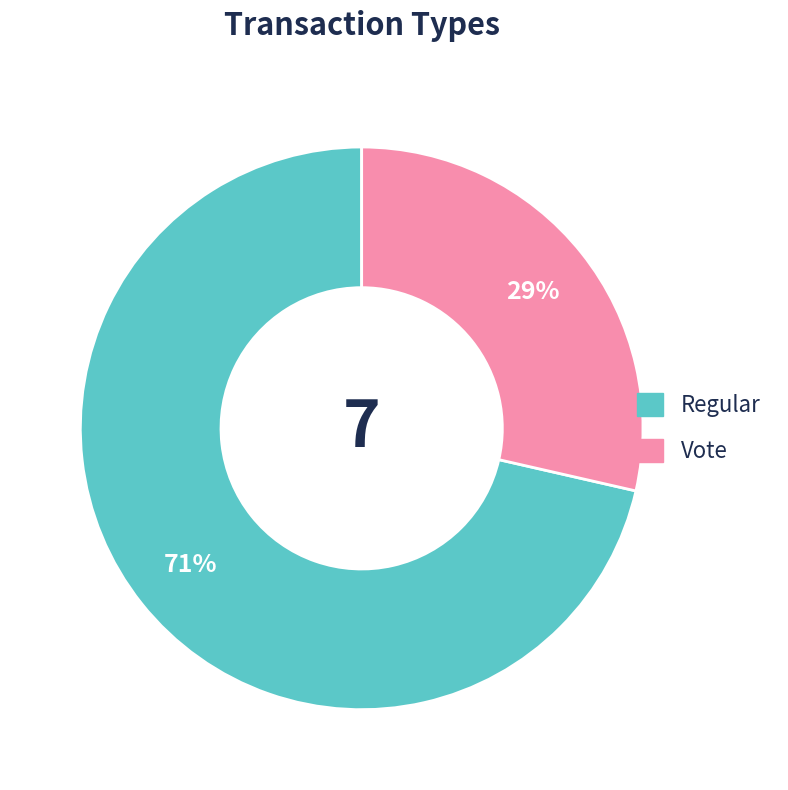

To the nearest percent, what is the combined percentage of Regular and Vote?

100%